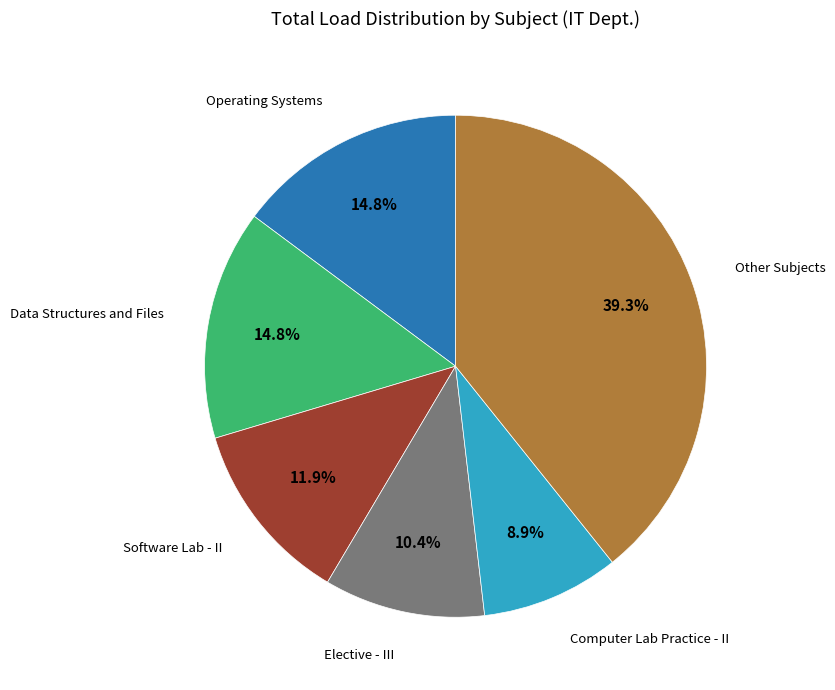

Combined, do Elective - III and Data Structures and Files account for over 50%?

No